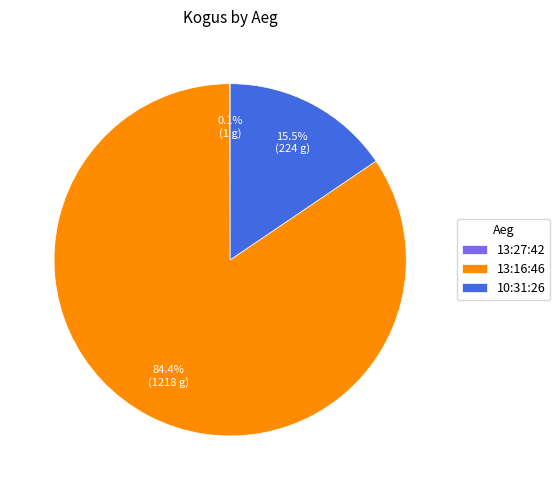

Between 13:16:46 and 10:31:26, which is larger?

13:16:46